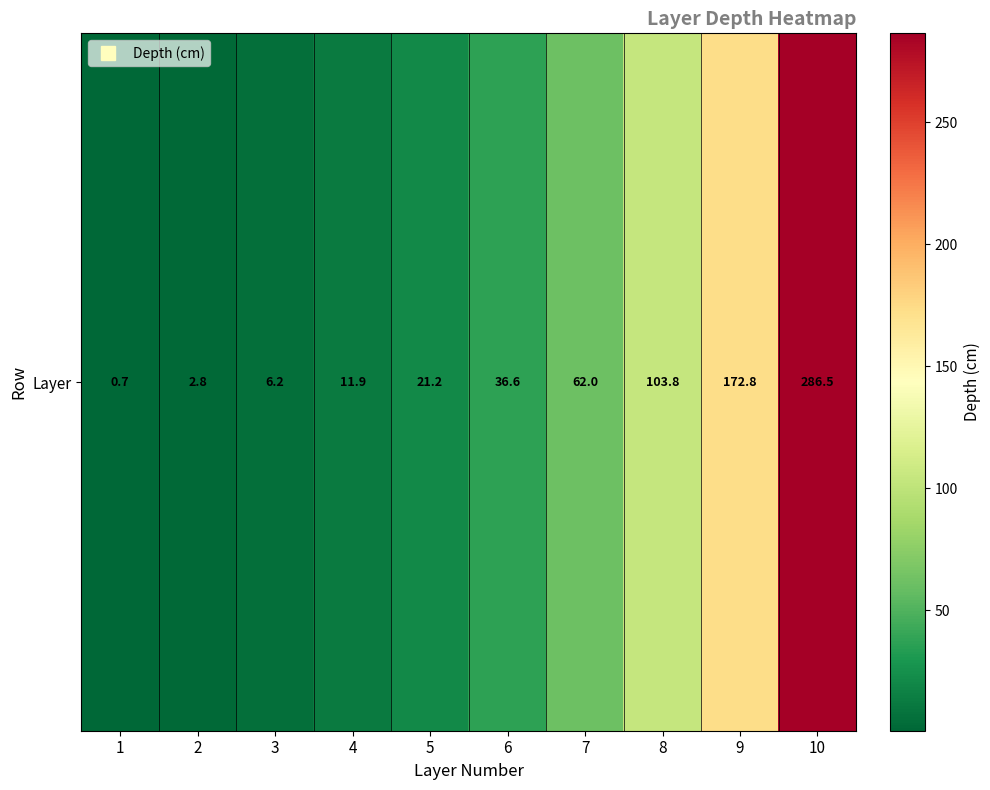

Where does the data first go above 36?

6